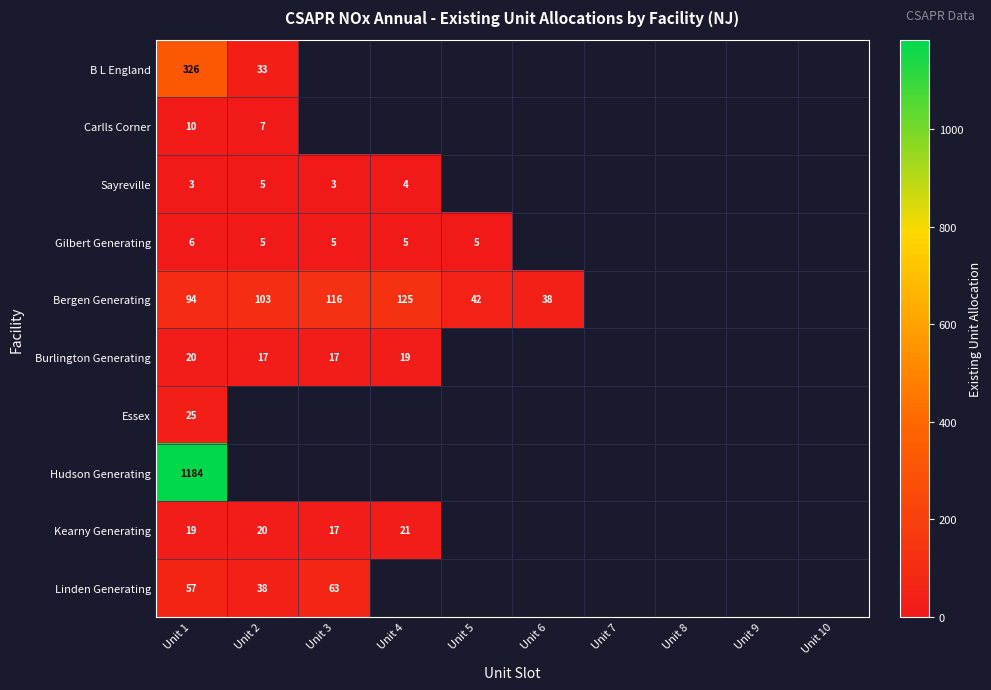

Is the value of Bergen Generating at Unit 6 greater than the value of Burlington Generating at Unit 7?

No